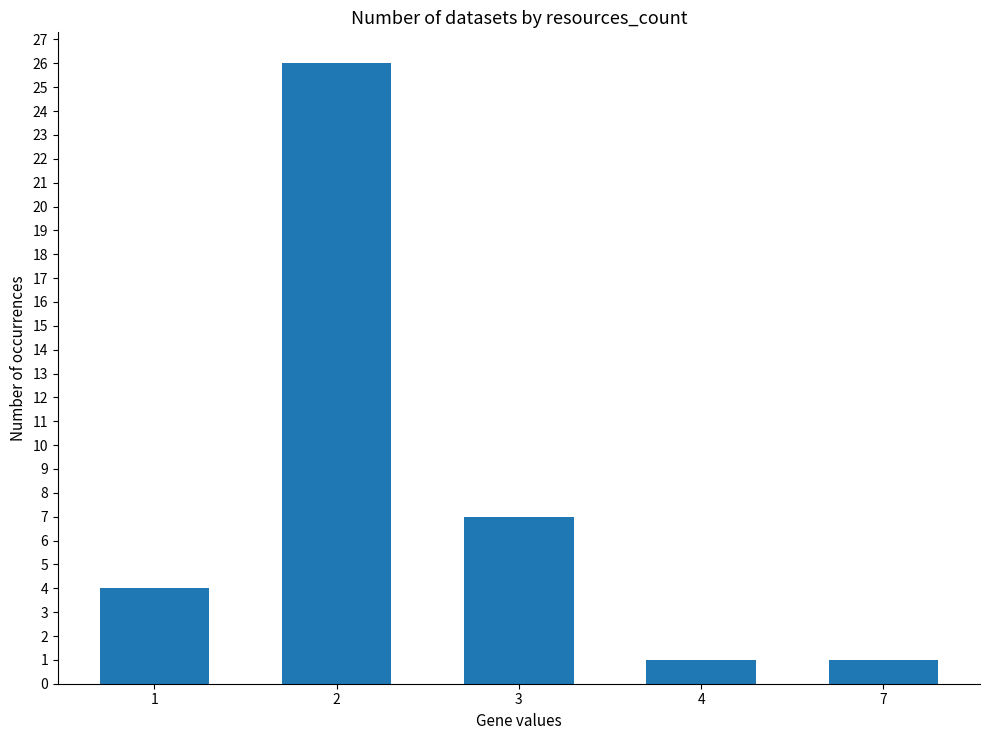

Reading left to right, transcribe all the data shown in this chart.

4	26	7	1	1